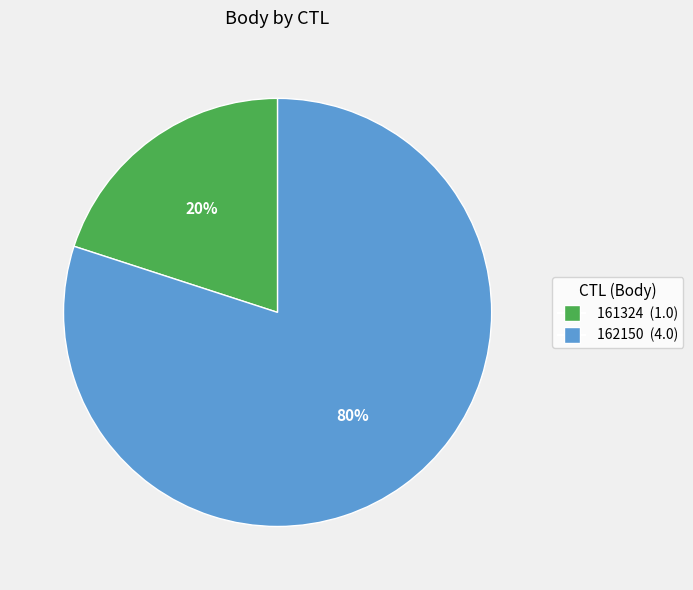

Which slice is the largest?

162150